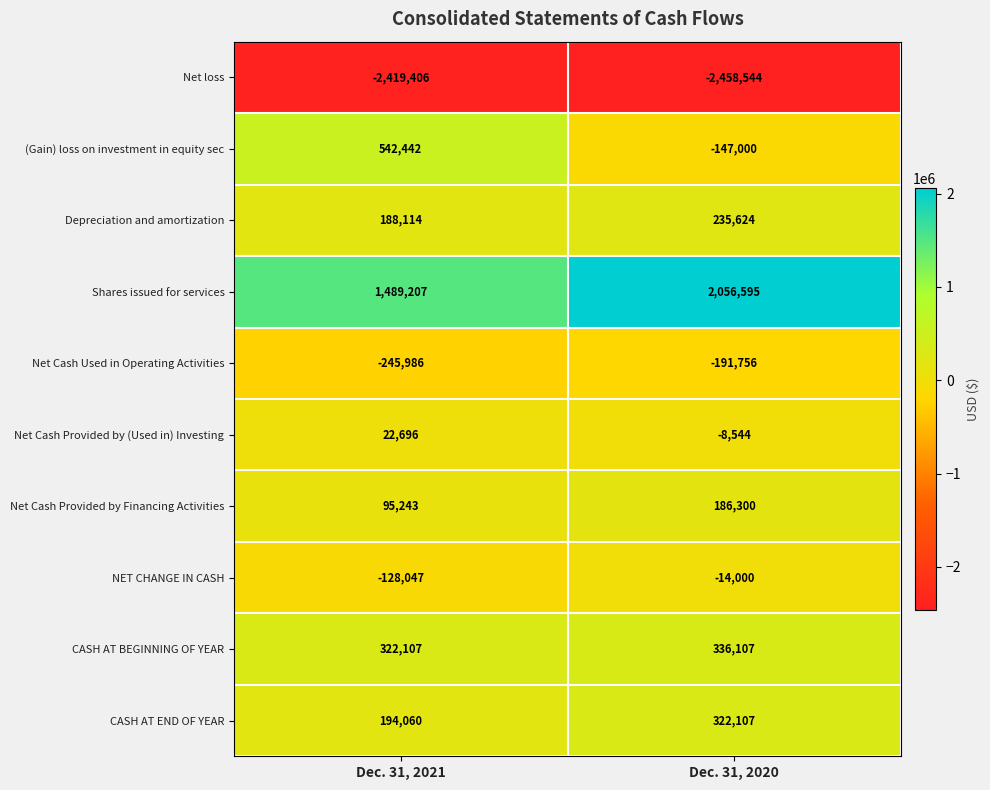

List the series in order of their peak value, highest first.

Shares issued for services, (Gain) loss on investment in equity sec, CASH AT BEGINNING OF YEAR, CASH AT END OF YEAR, Depreciation and amortization, Net Cash Provided by Financing Activities, Net Cash Provided by (Used in) Investing, NET CHANGE IN CASH, Net Cash Used in Operating Activities, Net loss